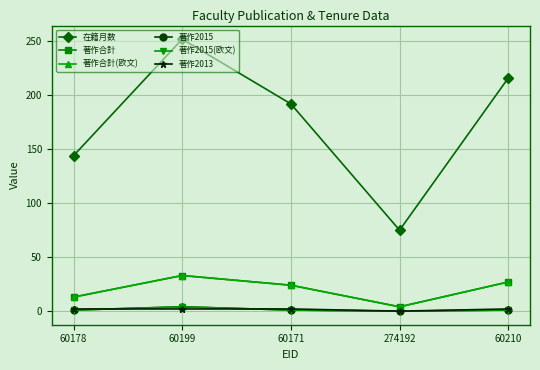

Is the value of 在籍月数 at 60199 greater than the value of 著作2013 at 60210?

Yes